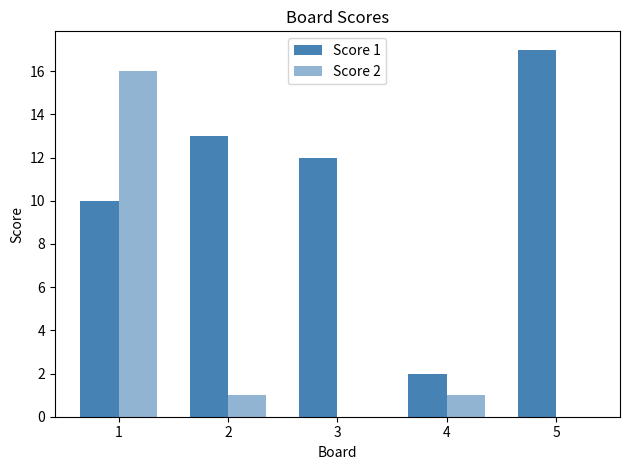

Does the chart contain stacked bars?

No